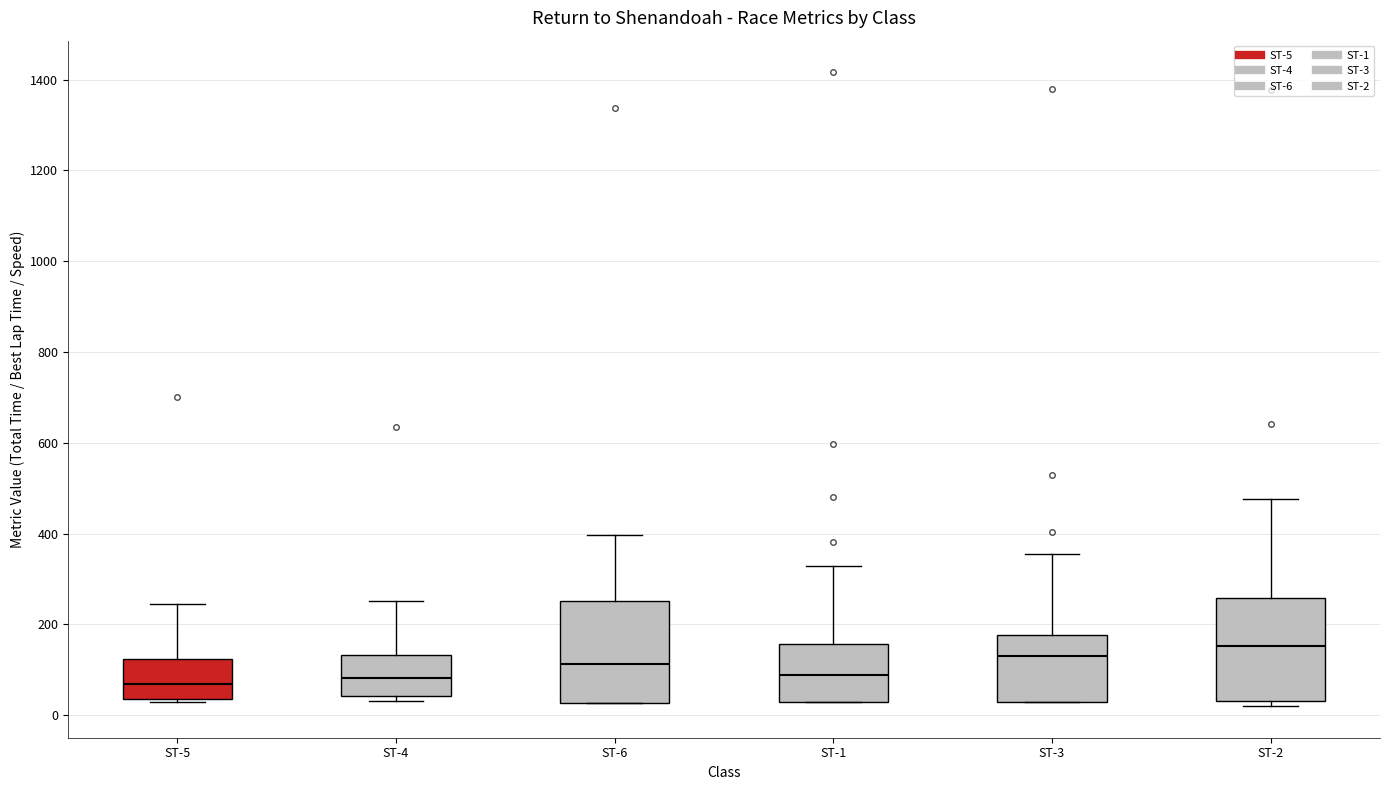

Which box has the highest median line?

ST-2